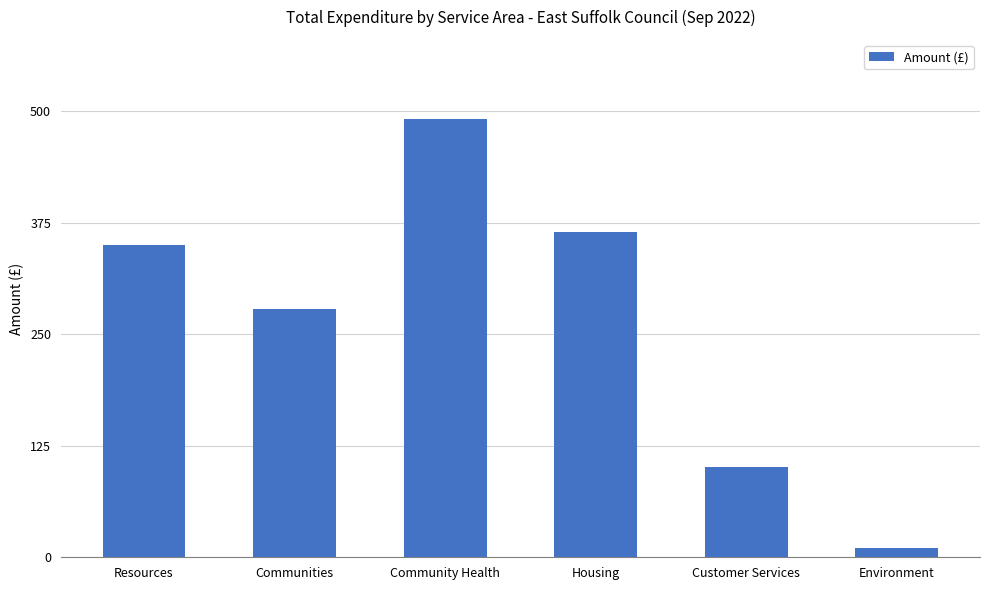

What is the change in value from Communities to Customer Services?

-177.1